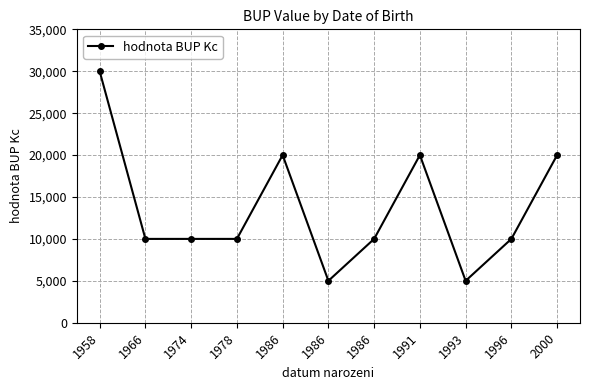

True or false: there are more than 1 points higher than both neighbors.

True